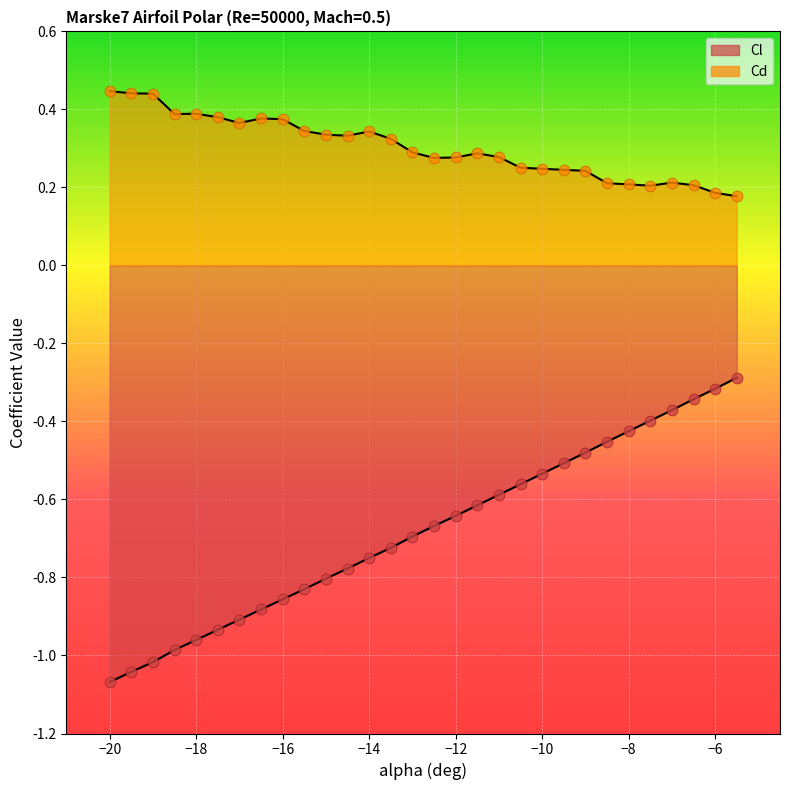

What is the total value across all series at -20?

-0.6